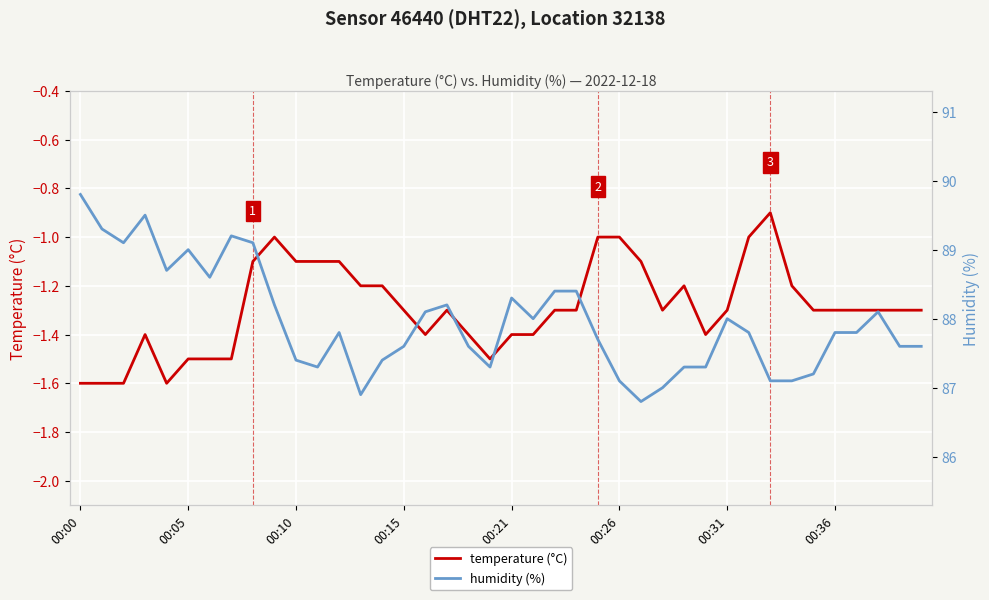

What is the minimum value for temperature (°C)?

-1.6